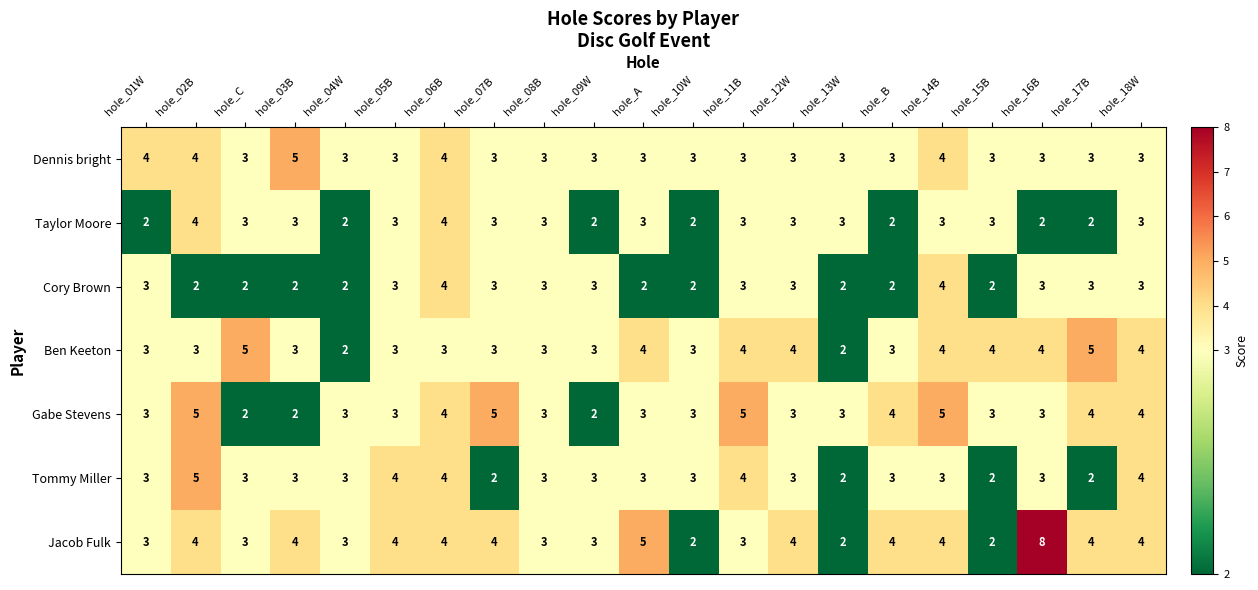

What is the maximum value shown in the chart?

8